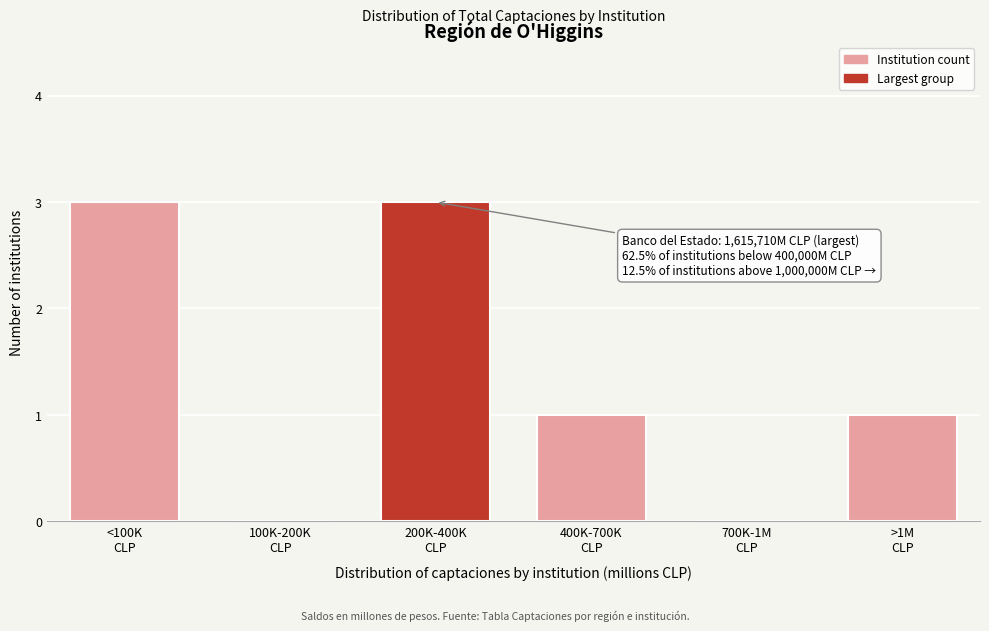

What is the sum of all values?

8